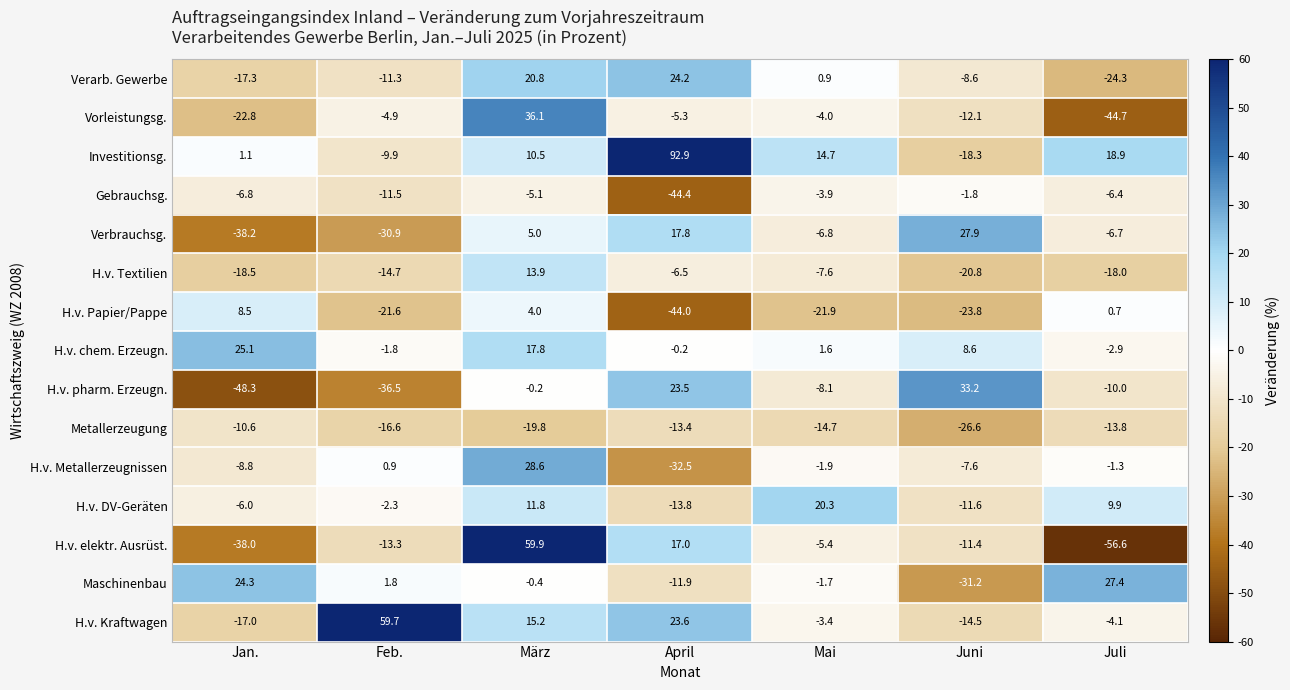

At Juni, list the series in order from smallest to largest.

Maschinenbau, Metallerzeugung, H.v. Papier/Pappe, H.v. Textilien, Investitionsg., H.v. Kraftwagen, Vorleistungsg., H.v. DV-Geräten, H.v. elektr. Ausrüst., Verarb. Gewerbe, H.v. Metallerzeugnissen, Gebrauchsg., H.v. chem. Erzeugn., Verbrauchsg., H.v. pharm. Erzeugn.